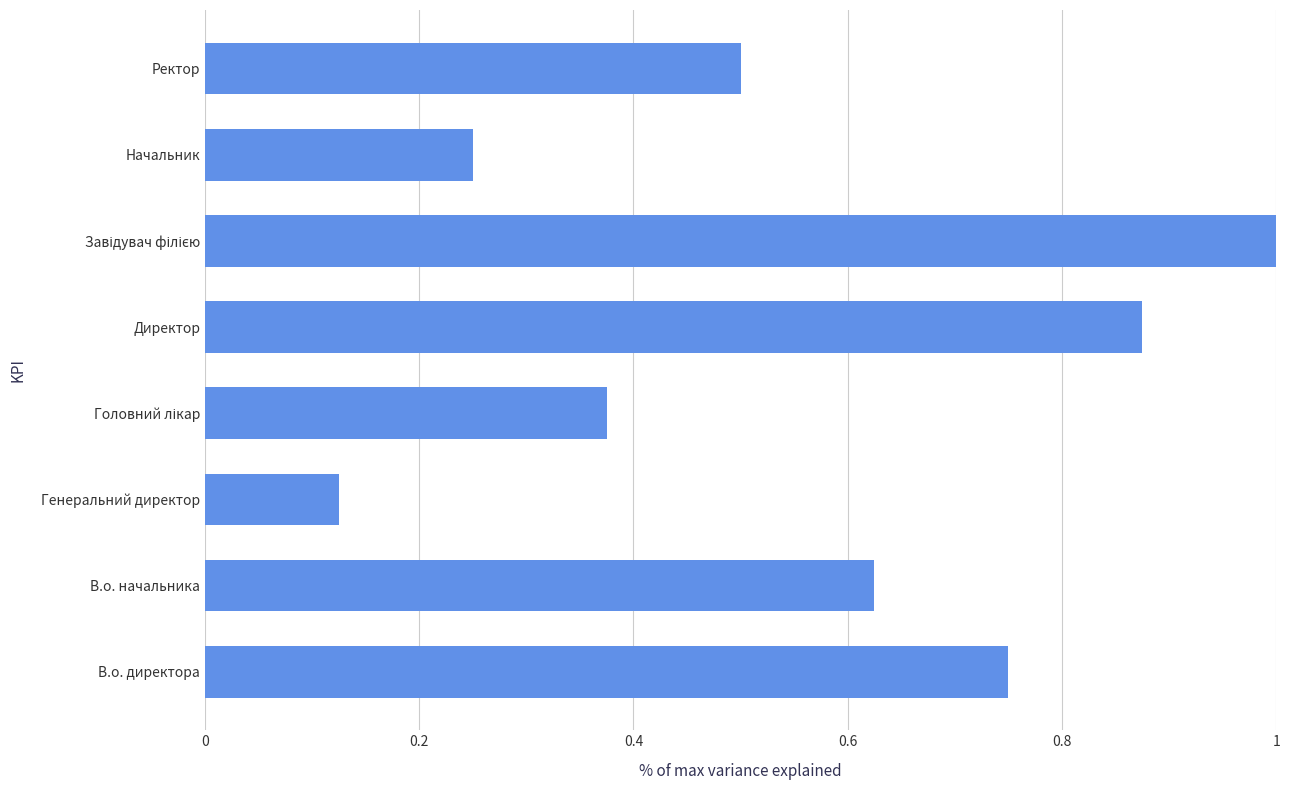

Between Генеральний директор and Директор, which is larger?

Директор